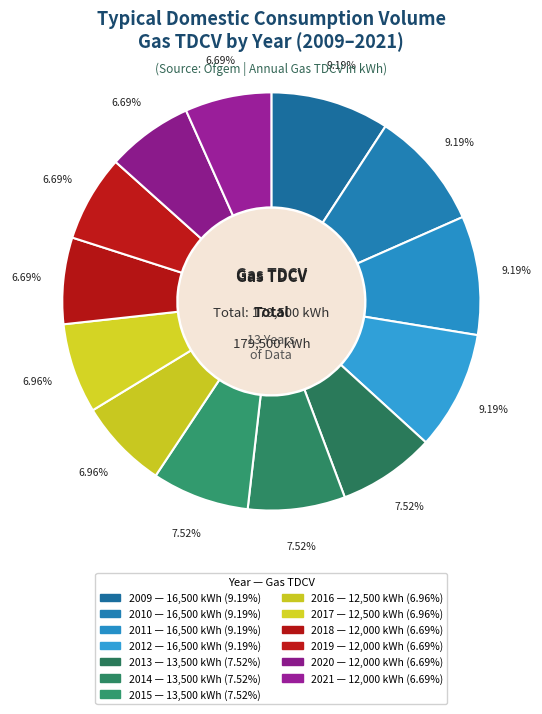

What percentage is the 2020 slice, to the nearest percent?

7%